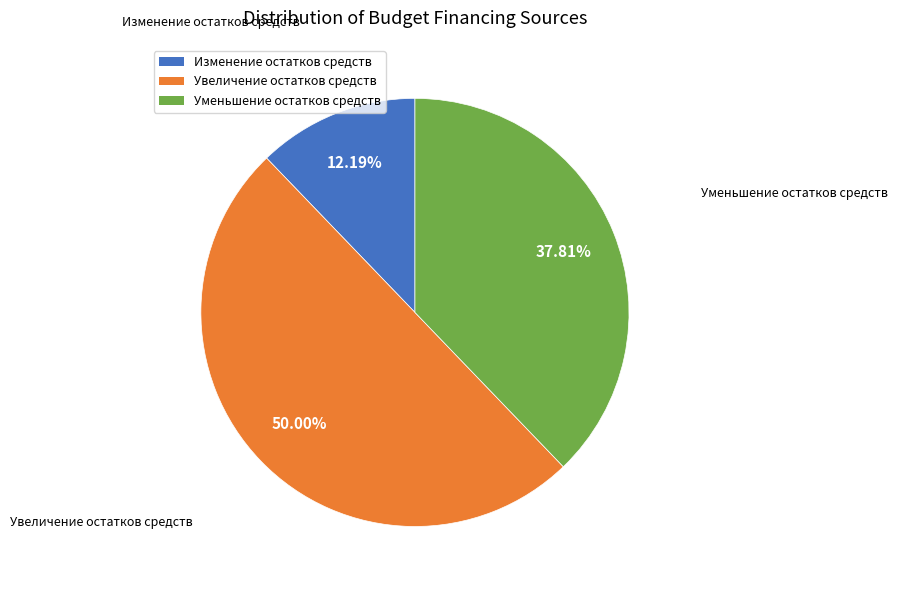

Approximately how many times larger is the value at Увеличение остатков средств compared to Уменьшение остатков средств?

1.3